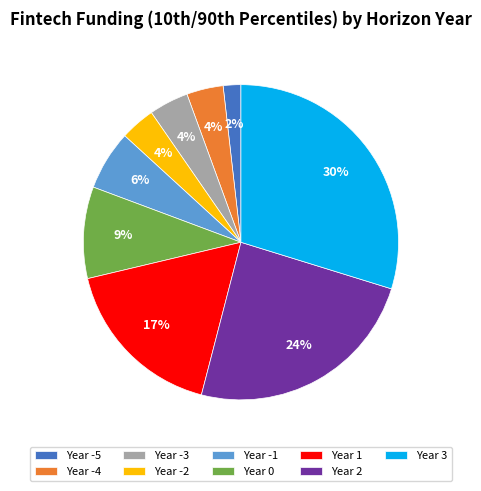

Between Year -2 and Year 1, which is larger?

Year 1